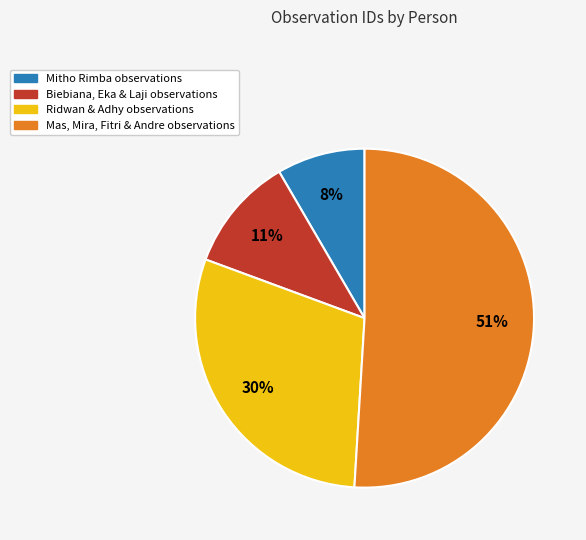

To the nearest percent, what is the average slice percentage?

25%